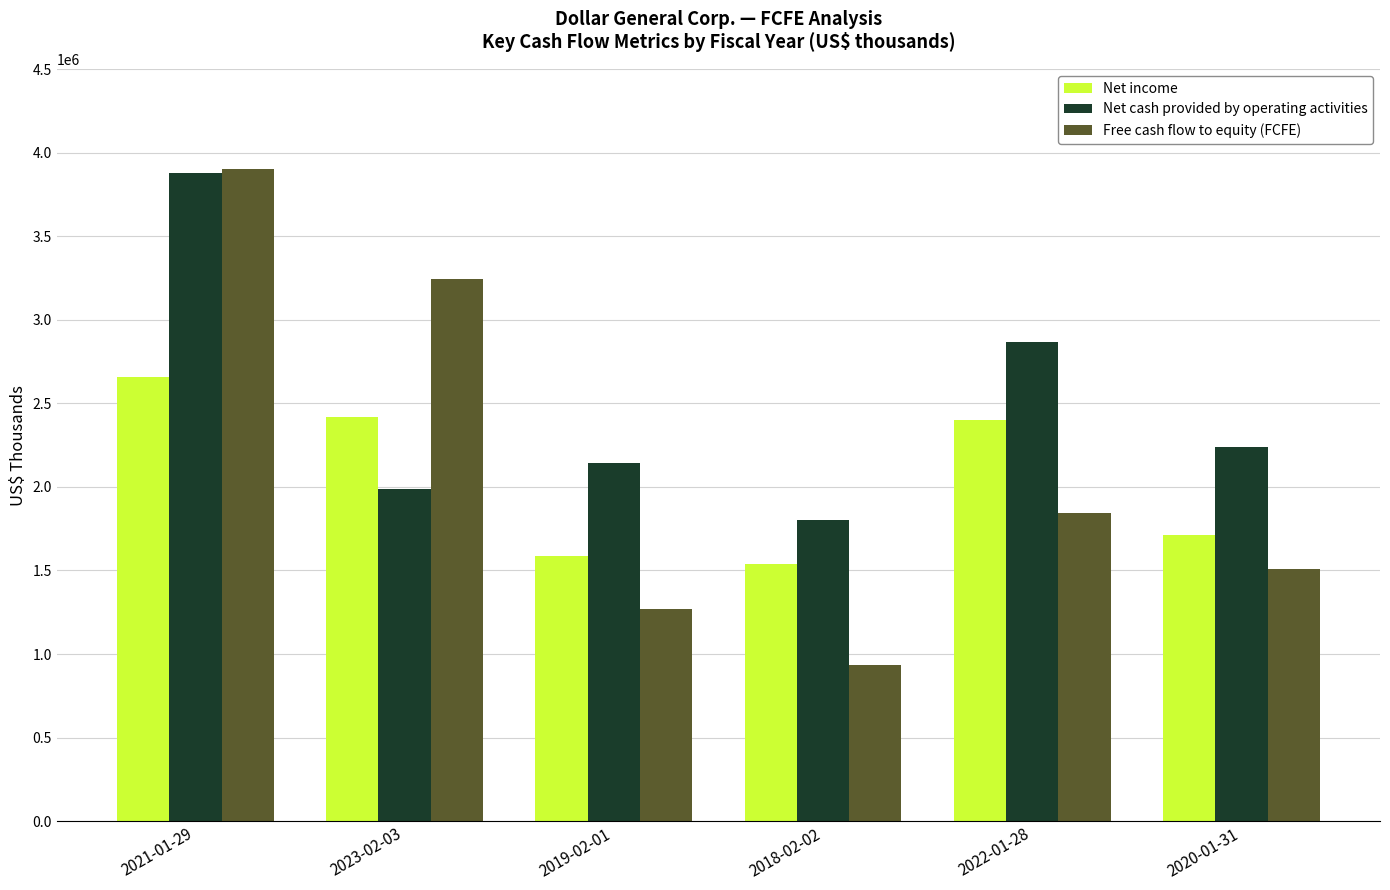

Are the bars horizontal?

No